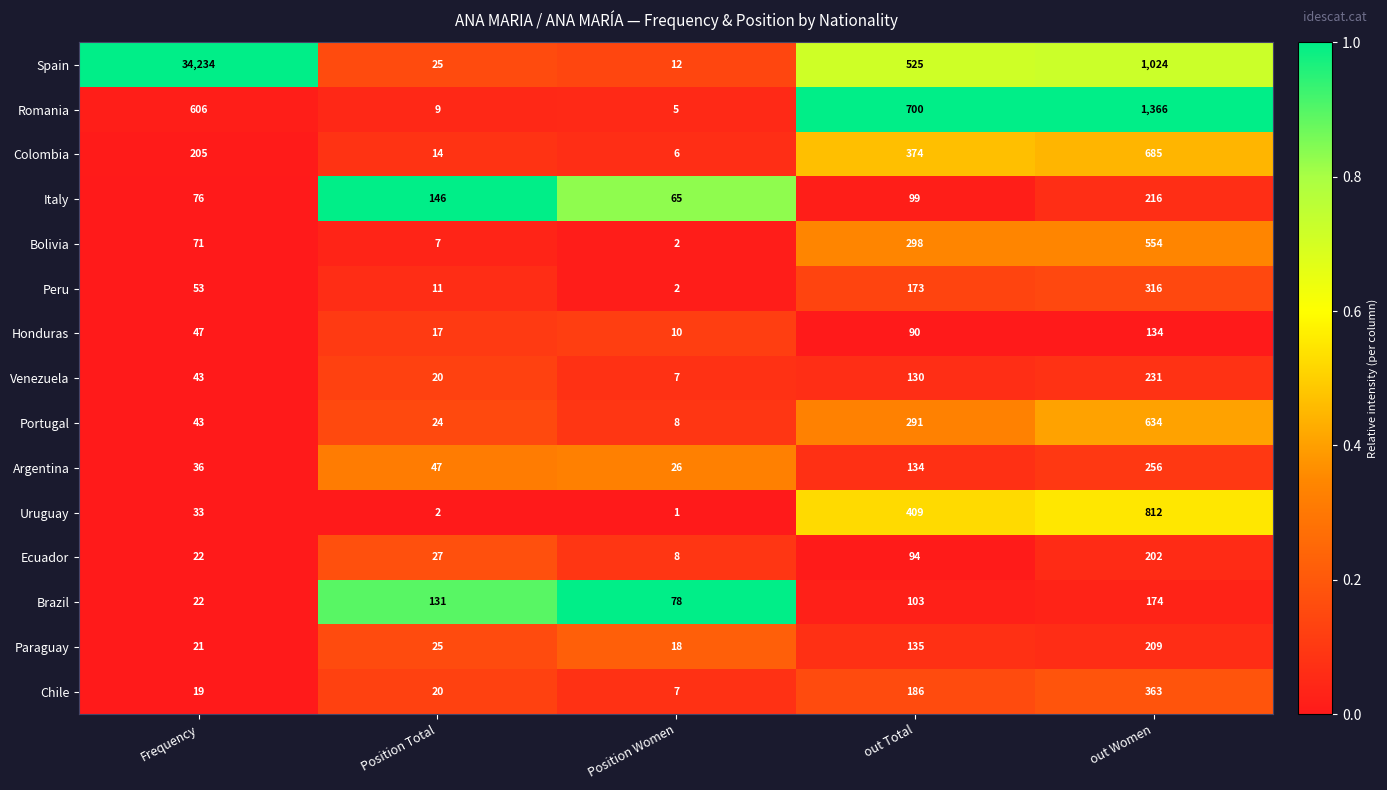

What is the spread (max minus min) of values at Position Total?

144